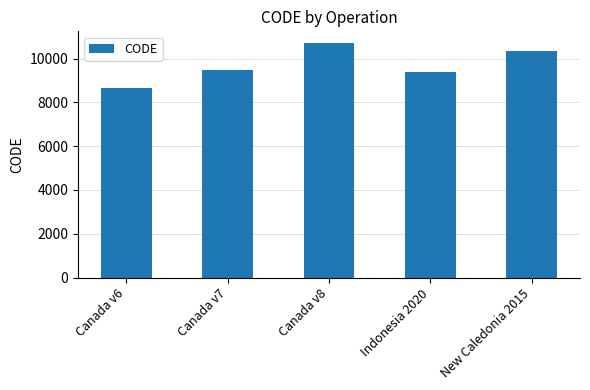

Approximately how many times larger is the value at Canada v6 compared to Canada v7?

0.9